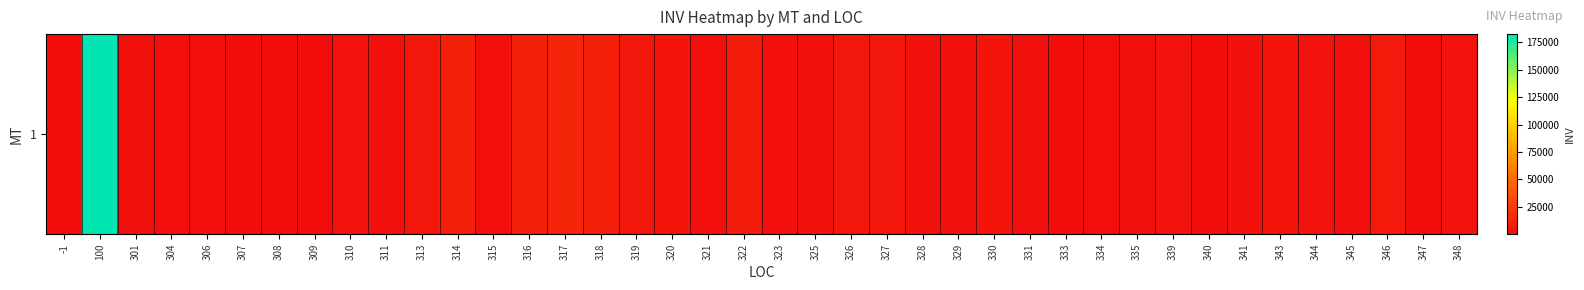

What is the change in value from 320 to 346?

+2765